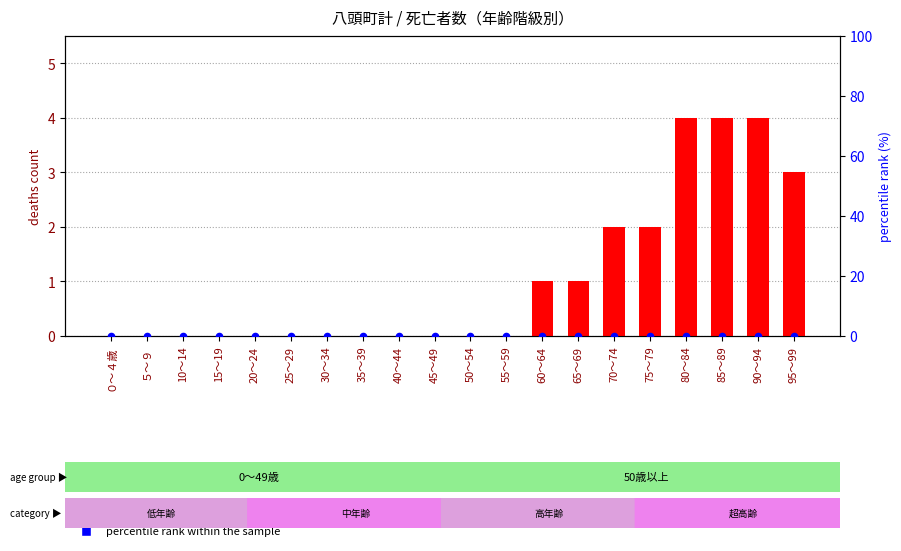

Which series has the largest Y range (max minus min)?

total deaths